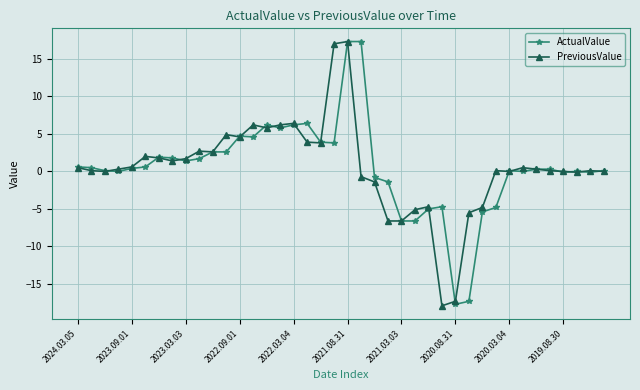

What is the highest value of the ActualValue series?

17.3